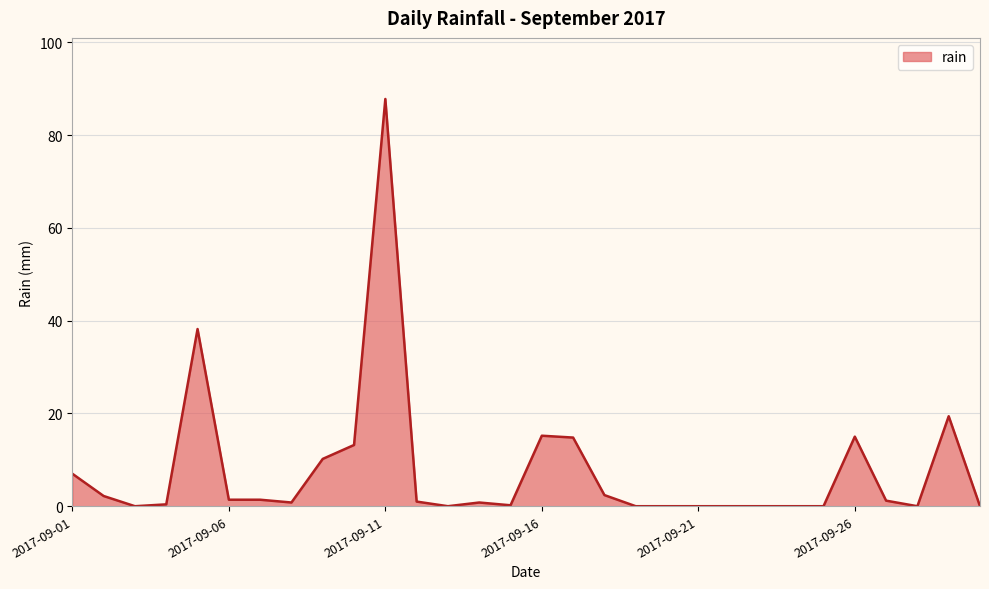

What is the difference between the maximum and minimum values?

87.8